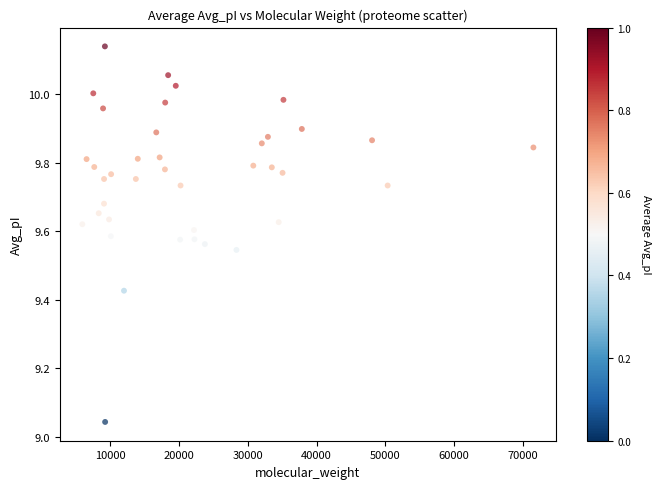

What is the range of Y values (max minus min)?

1.1